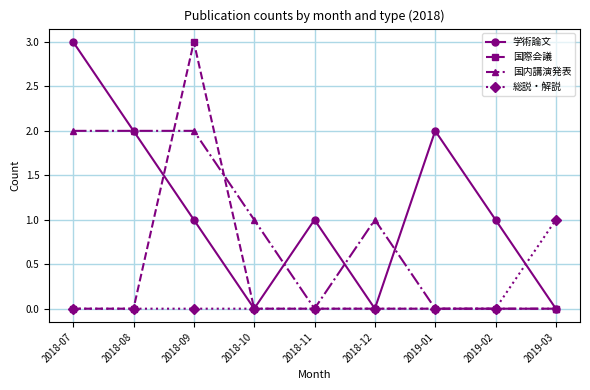

Reading right to left, list all the values displayed in this chart.

学術論文: 0	1	2	0	1	0	1	2	3
国際会議: 0	0	0	0	0	0	3	0	0
国内講演発表: 0	0	0	1	0	1	2	2	2
総説・解説: 1	0	0	0	0	0	0	0	0